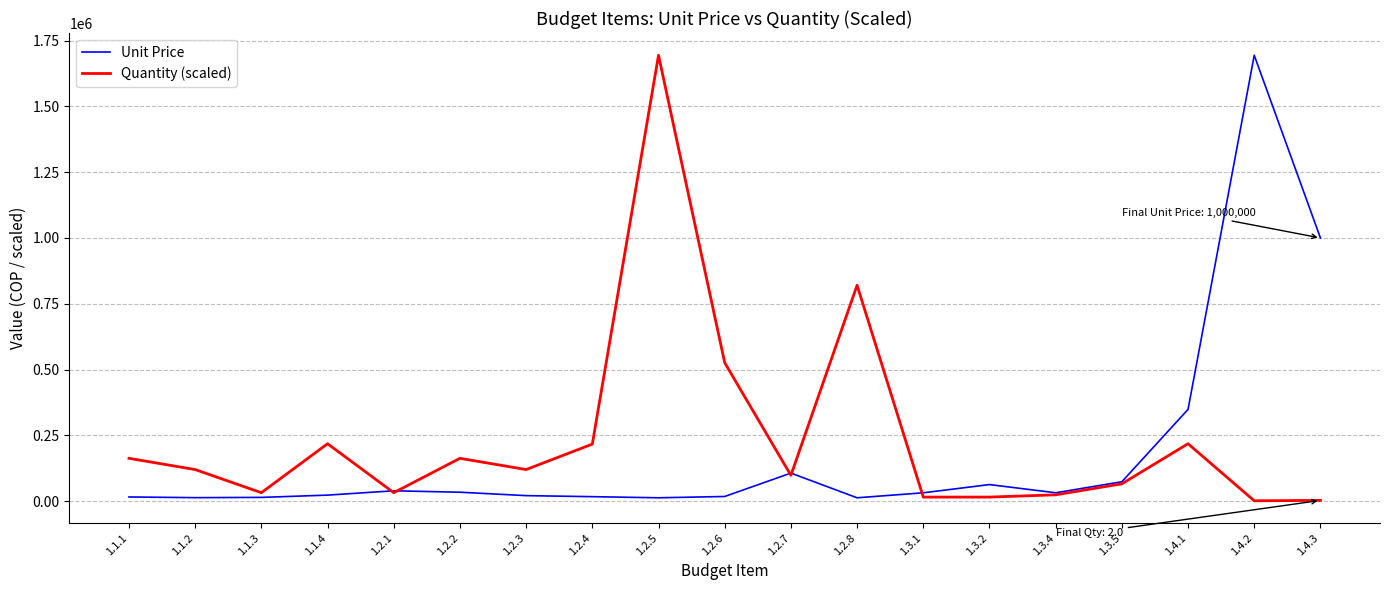

What is the greatest value displayed?

1694000.0